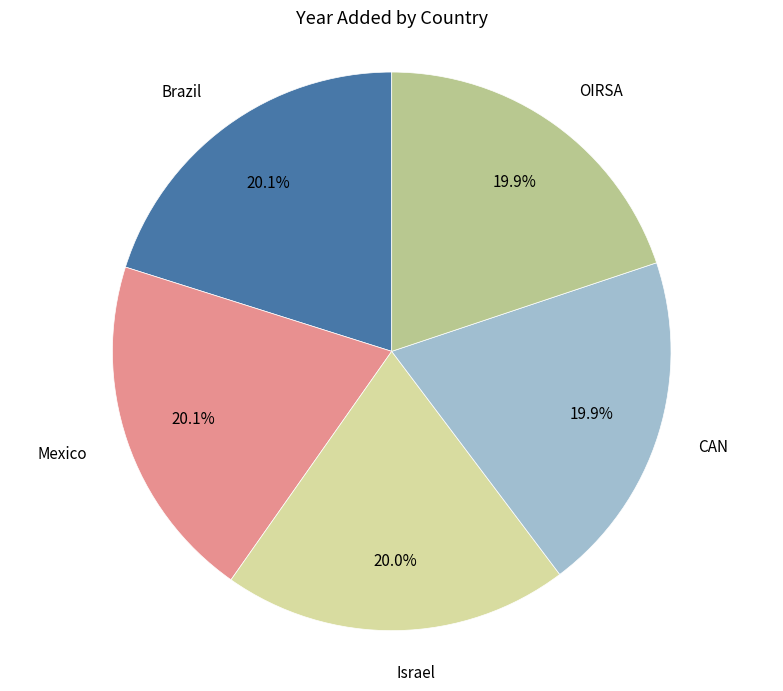

Does any single category account for the majority?

No